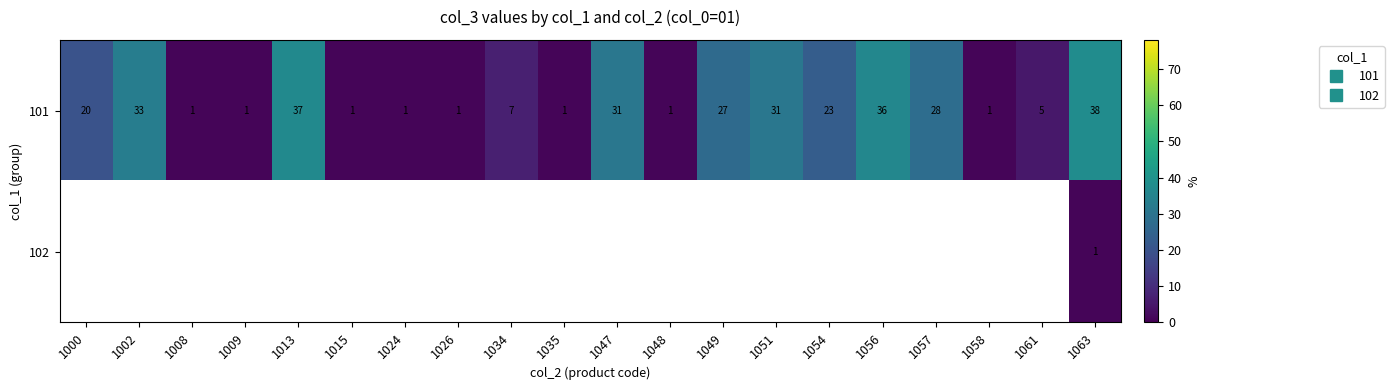

How many values in the 101 series exceed 20?

9